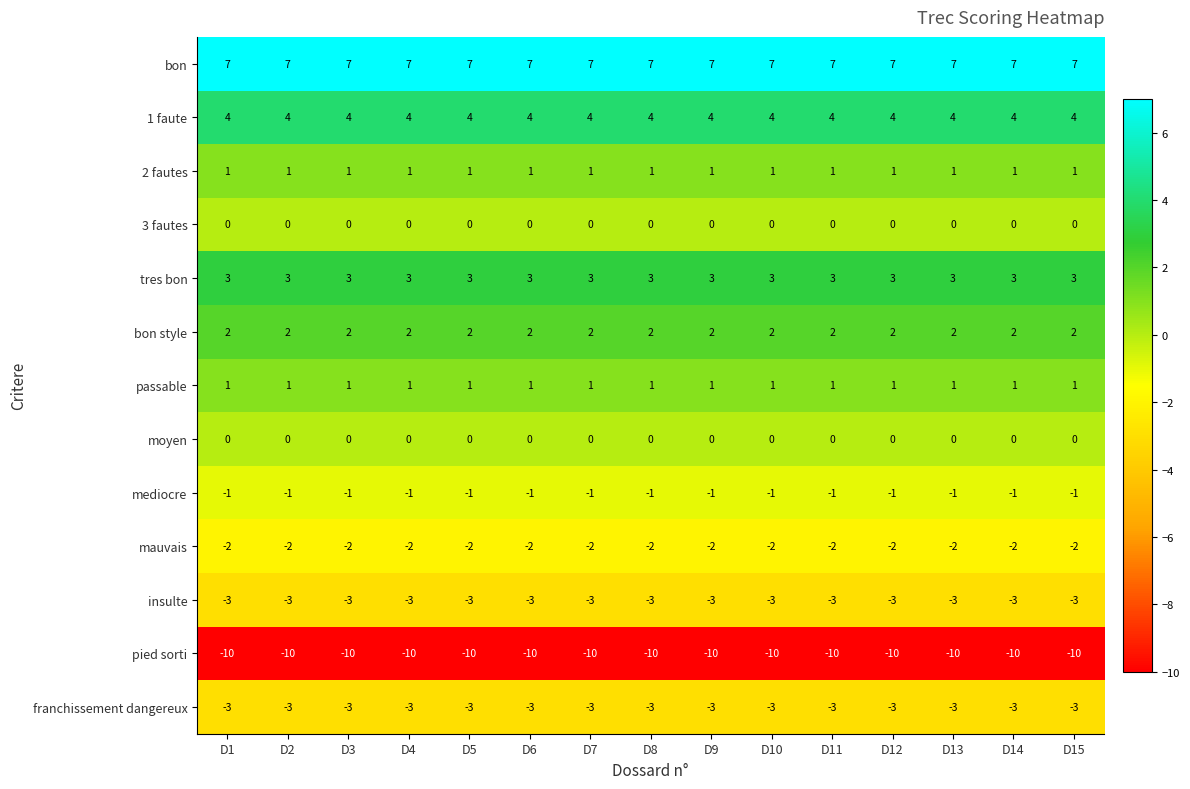

Count the number of categories in the chart.

15